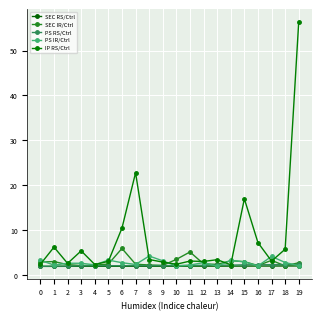

What is the total value across all series at 1?

15.7